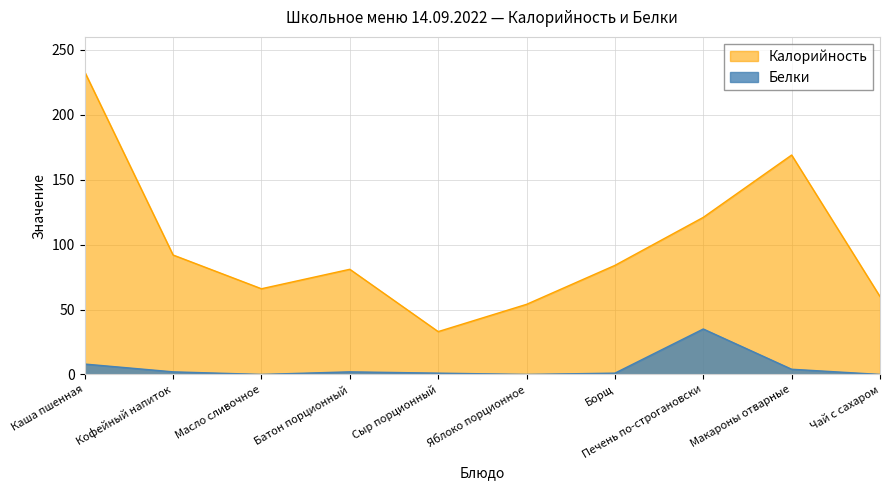

What is the highest value of the Белки series?

35